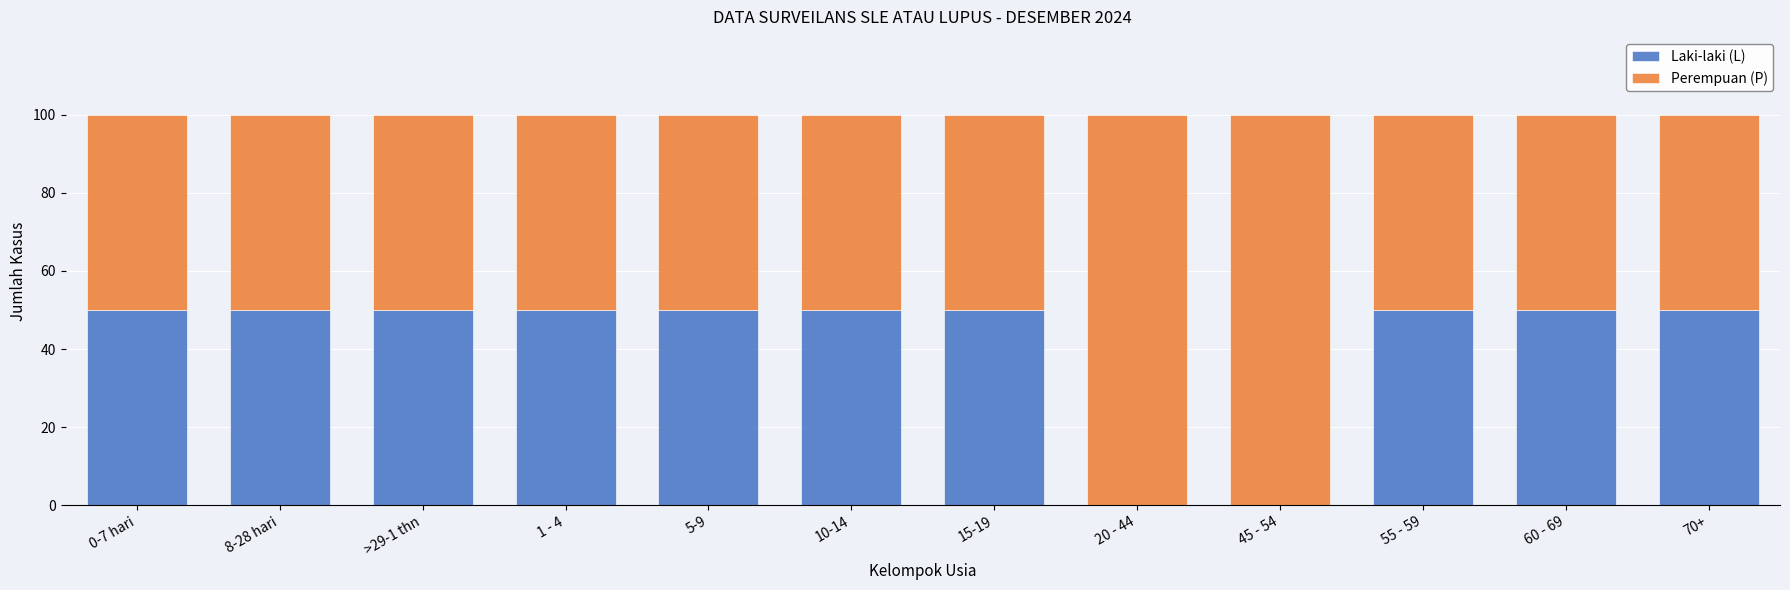

Reading left to right, transcribe the values for Laki-laki (L).

0-7 hari=50	8-28 hari=50	>29-1 thn=50	1 - 4=50	5-9=50	10-14=50	15-19=50	20 - 44=0	45 - 54=0	55 - 59=50	60 - 69=50	70+=50